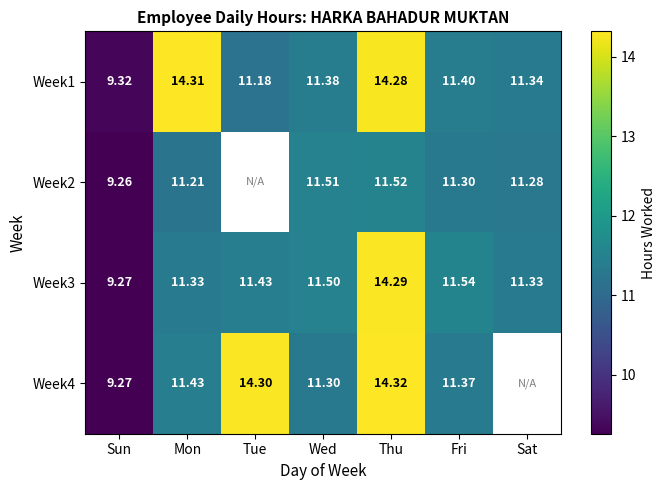

Rank the categories by Week1 value from highest to lowest.

Mon, Thu, Fri, Wed, Sat, Tue, Sun